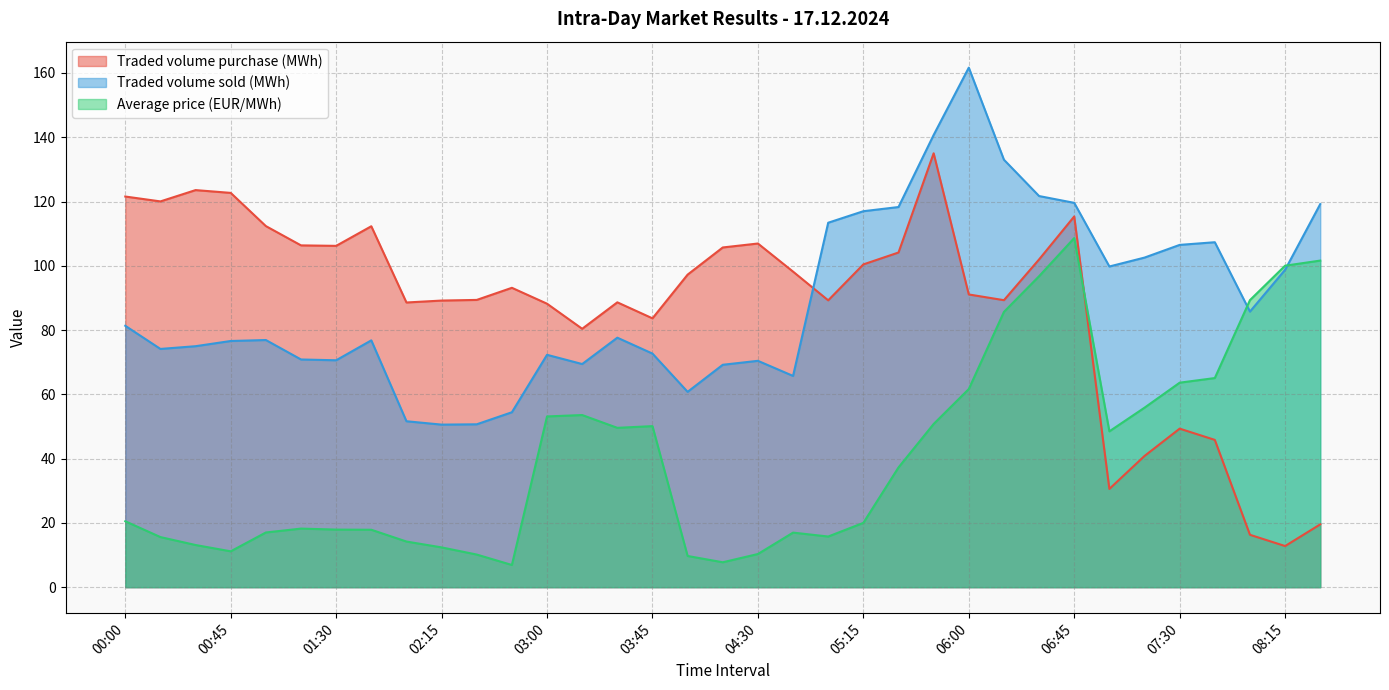

Does the chart have visible grid lines?

Yes